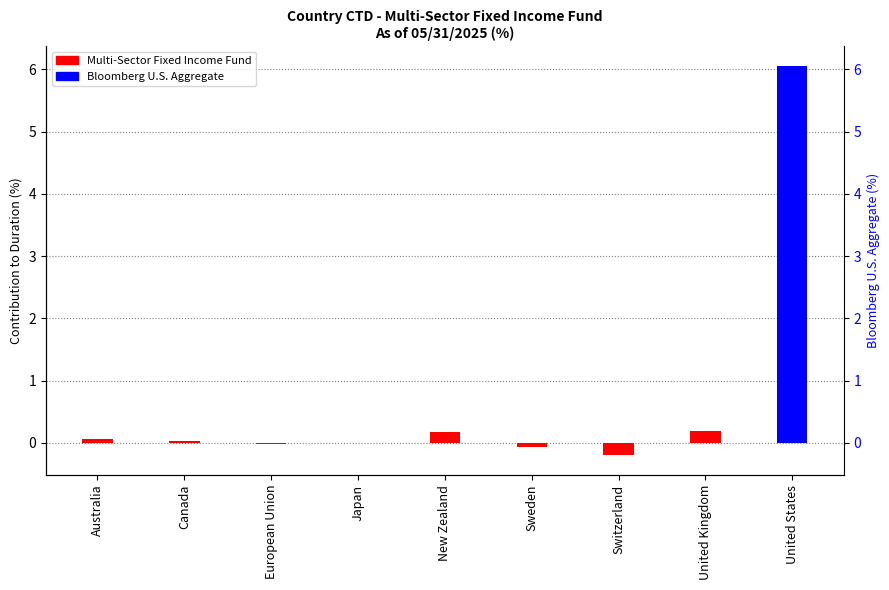

List the labels in order of Bloomberg U.S. Aggregate value, smallest first.

Australia, Canada, European Union, Japan, New Zealand, Sweden, Switzerland, United Kingdom, United States